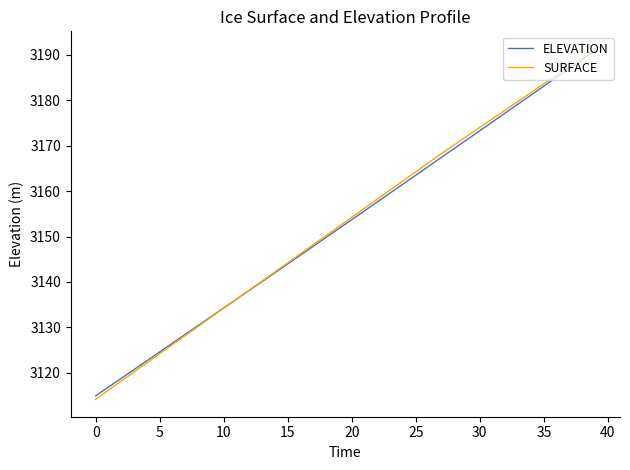

Which series has the widest spread of values?

SURFACE